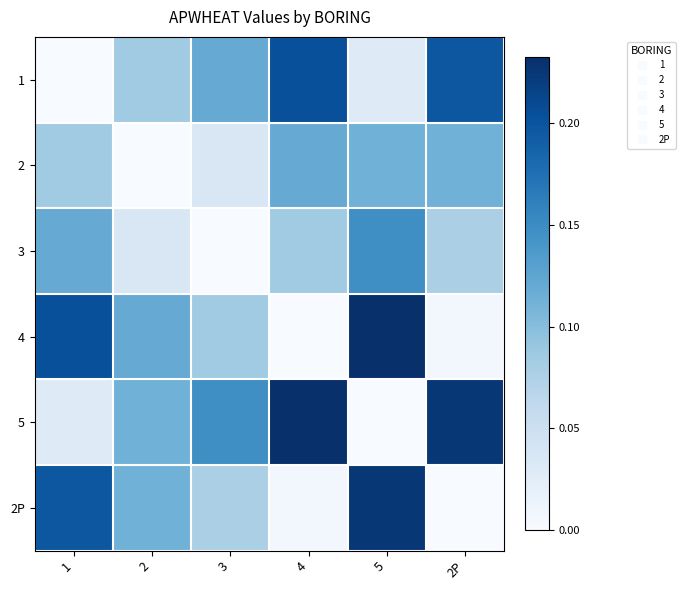

Reading left to right, list all the values displayed in this chart.

1: 1=0.0	2=0.1	3=0.1	4=0.2	5=0.0	2P=0.2
2: 1=0.1	2=0.0	3=0.0	4=0.1	5=0.1	2P=0.1
3: 1=0.1	2=0.0	3=0.0	4=0.1	5=0.1	2P=0.1
4: 1=0.2	2=0.1	3=0.1	4=0.0	5=0.2	2P=0.0
5: 1=0.0	2=0.1	3=0.1	4=0.2	5=0.0	2P=0.2
2P: 1=0.2	2=0.1	3=0.1	4=0.0	5=0.2	2P=0.0